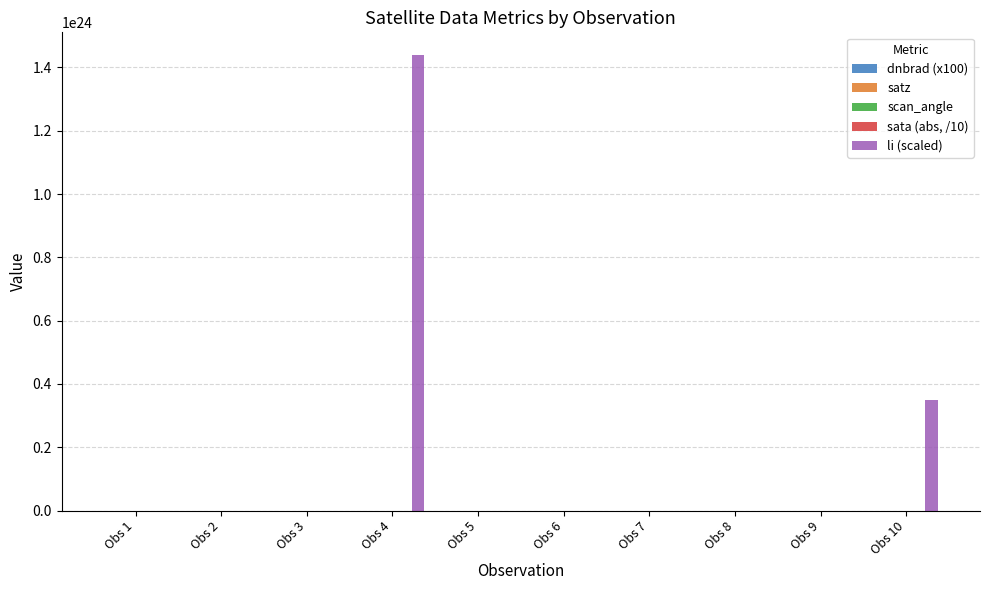

At which label is li (scaled) closest to 719434093706983308787712?

Obs 10